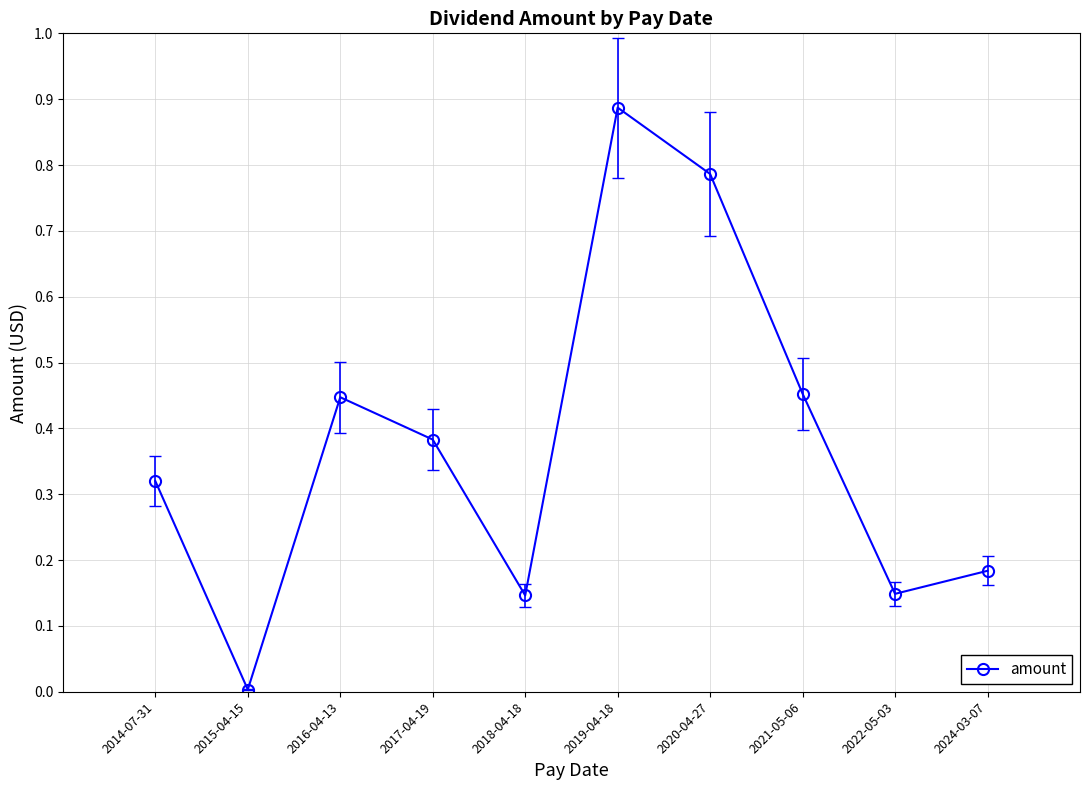

The value at 2020-04-27 is 0.4. True or false?

False